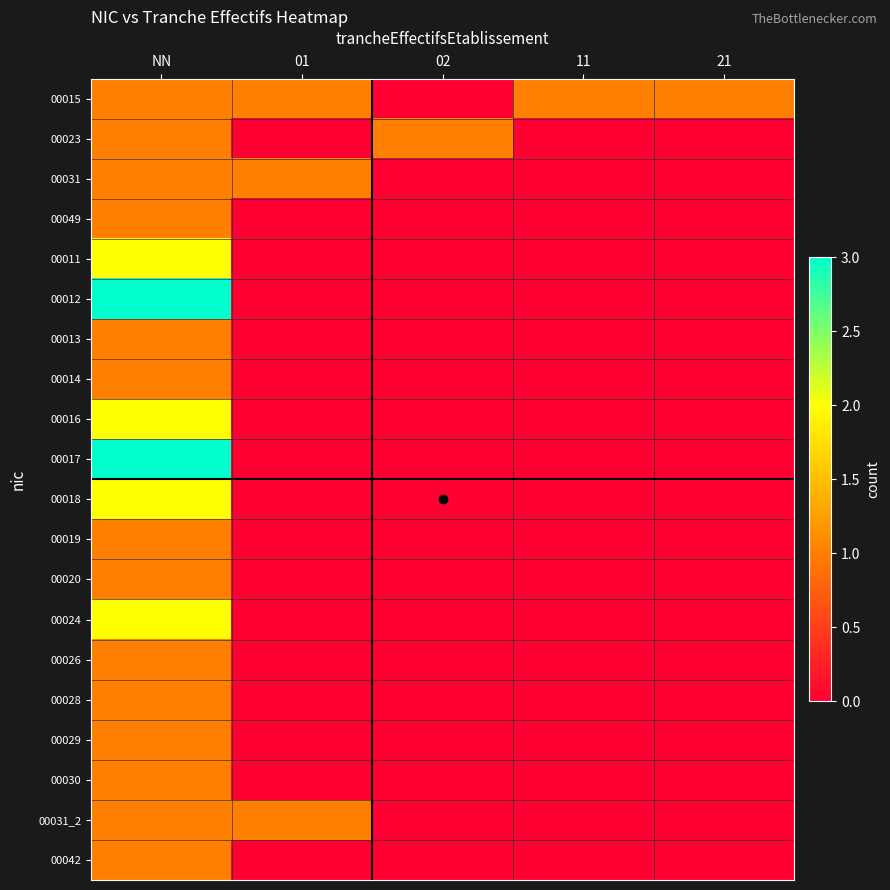

Reading right to left, what are all the values shown in this chart?

00015: 21=1	11=1	02=0	01=1	NN=1
00023: 21=0	11=0	02=1	01=0	NN=1
00031: 21=0	11=0	02=0	01=1	NN=1
00049: 21=0	11=0	02=0	01=0	NN=1
00011: 21=0	11=0	02=0	01=0	NN=2
00012: 21=0	11=0	02=0	01=0	NN=3
00013: 21=0	11=0	02=0	01=0	NN=1
00014: 21=0	11=0	02=0	01=0	NN=1
00016: 21=0	11=0	02=0	01=0	NN=2
00017: 21=0	11=0	02=0	01=0	NN=3
00018: 21=0	11=0	02=0	01=0	NN=2
00019: 21=0	11=0	02=0	01=0	NN=1
00020: 21=0	11=0	02=0	01=0	NN=1
00024: 21=0	11=0	02=0	01=0	NN=2
00026: 21=0	11=0	02=0	01=0	NN=1
00028: 21=0	11=0	02=0	01=0	NN=1
00029: 21=0	11=0	02=0	01=0	NN=1
00030: 21=0	11=0	02=0	01=0	NN=1
00031_2: 21=0	11=0	02=0	01=1	NN=1
00042: 21=0	11=0	02=0	01=0	NN=1